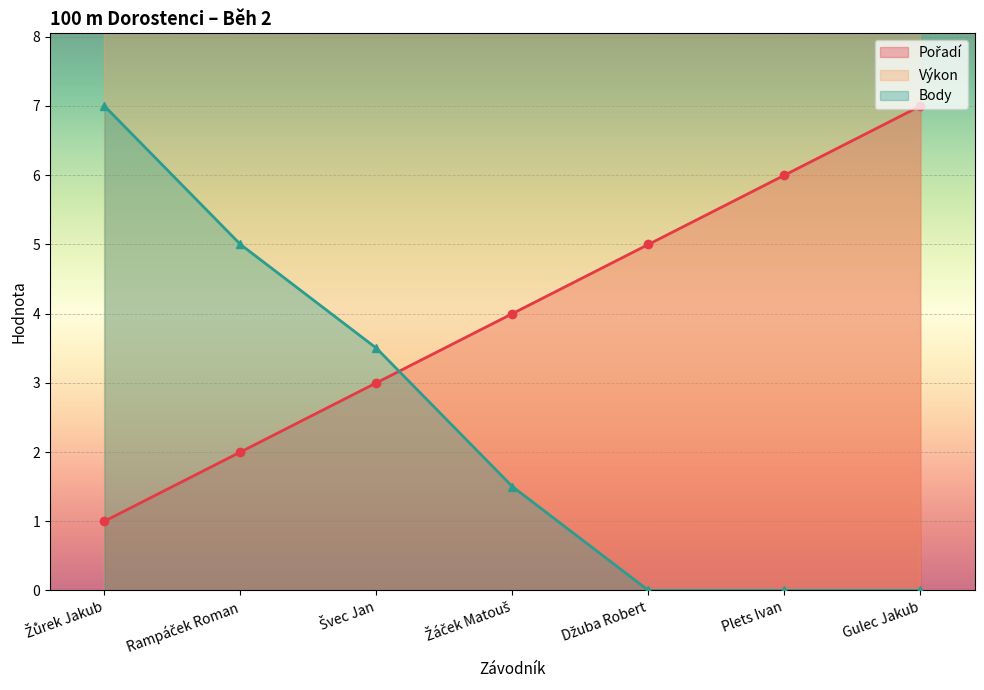

Reading left to right, list all the values displayed in this chart.

Pořadí: 1.0	2.0	3.0	4.0	5.0	6.0	7.0
Výkon: 12.0	12.1	12.1	12.3	12.4	12.5	12.8
Body: 7.0	5.0	3.5	1.5	0.0	0.0	0.0